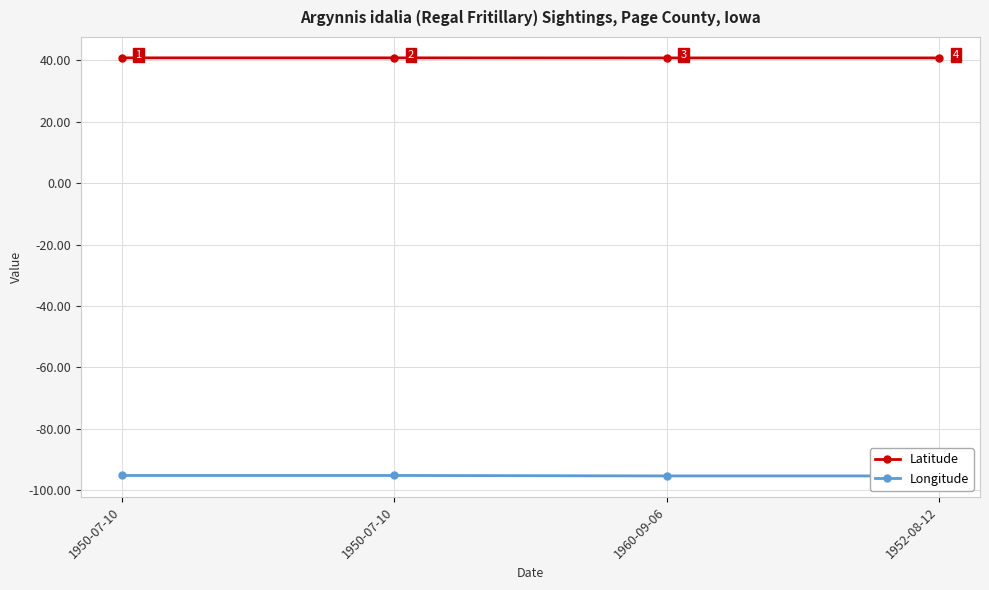

Reading left to right, list all the values displayed in this chart.

Latitude: 40.8	40.8	40.7	40.7
Longitude: -95.1	-95.1	-95.3	-95.3